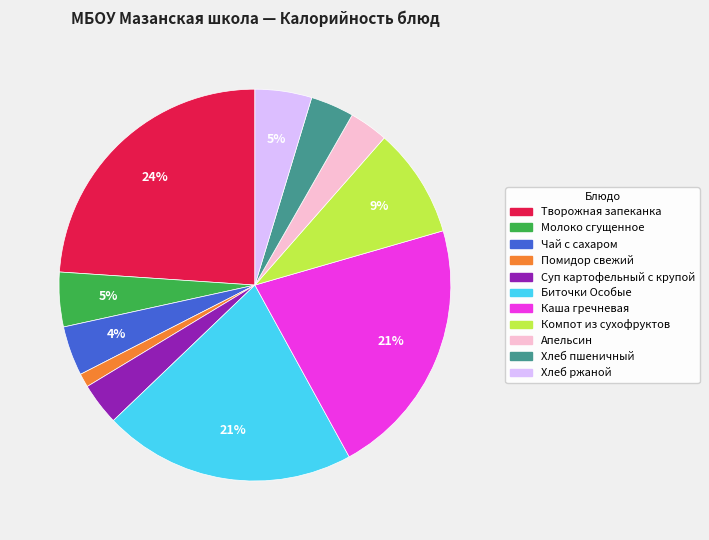

Combined, do Молоко сгущенное and Чай с сахаром account for over 50%?

No